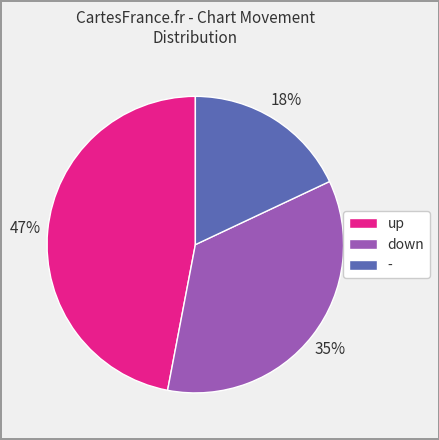

To the nearest percent, what percentage of the pie is up?

47%